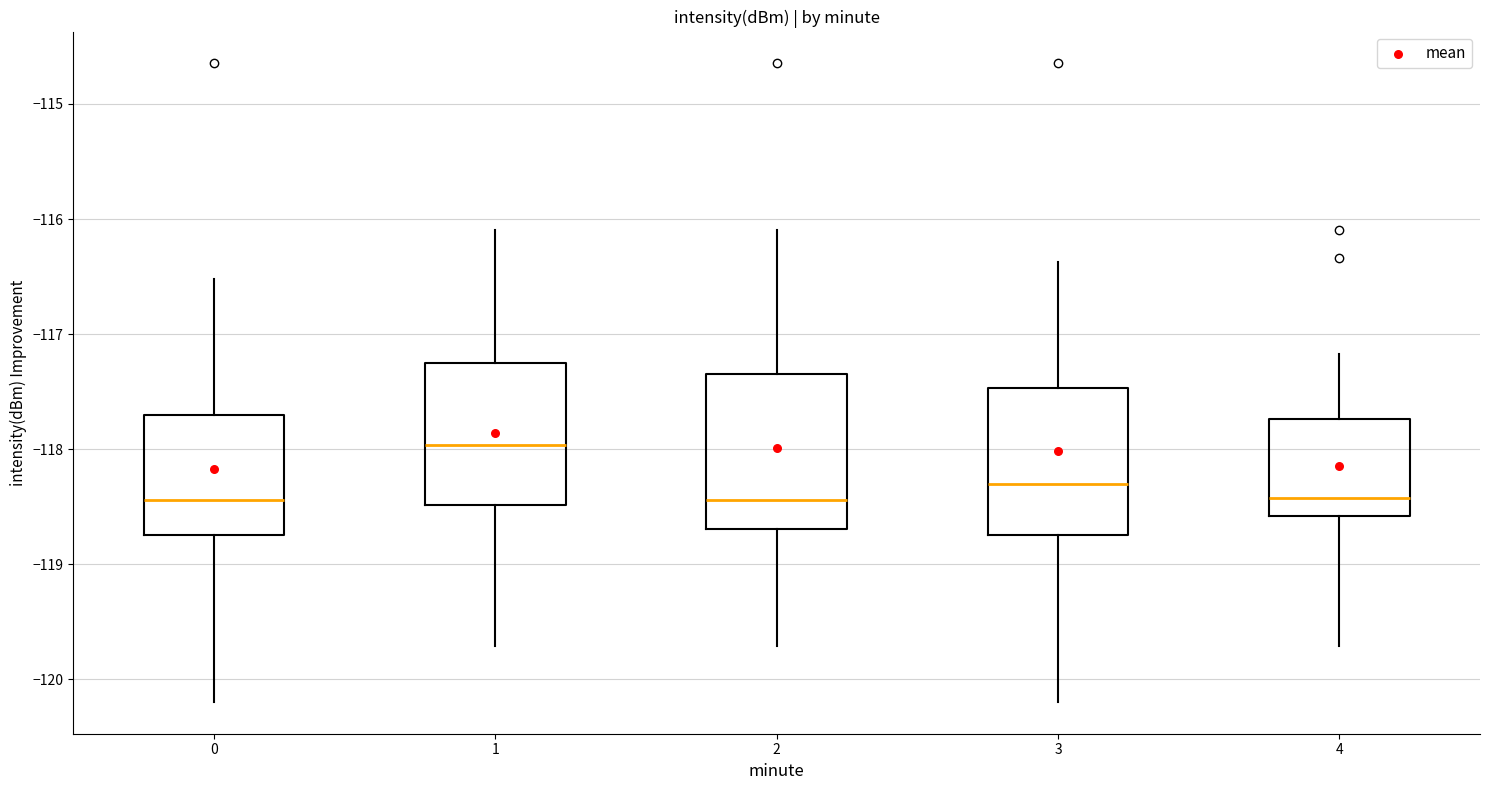

Reading left to right, transcribe this box plot: for each box, give where its median line is, the range the box spans, and where its two whiskers end, as read against the y-axis. The values are not printed on the chart, so give them approximately, as read against the axis.

0: median -118.4, box -118.7 to -117.7, whiskers -120.2 to -116.5
1: median -118.0, box -118.5 to -117.2, whiskers -119.7 to -116.1
2: median -118.4, box -118.7 to -117.3, whiskers -119.7 to -116.1
3: median -118.3, box -118.7 to -117.5, whiskers -120.2 to -116.4
4: median -118.4, box -118.6 to -117.7, whiskers -119.7 to -117.2